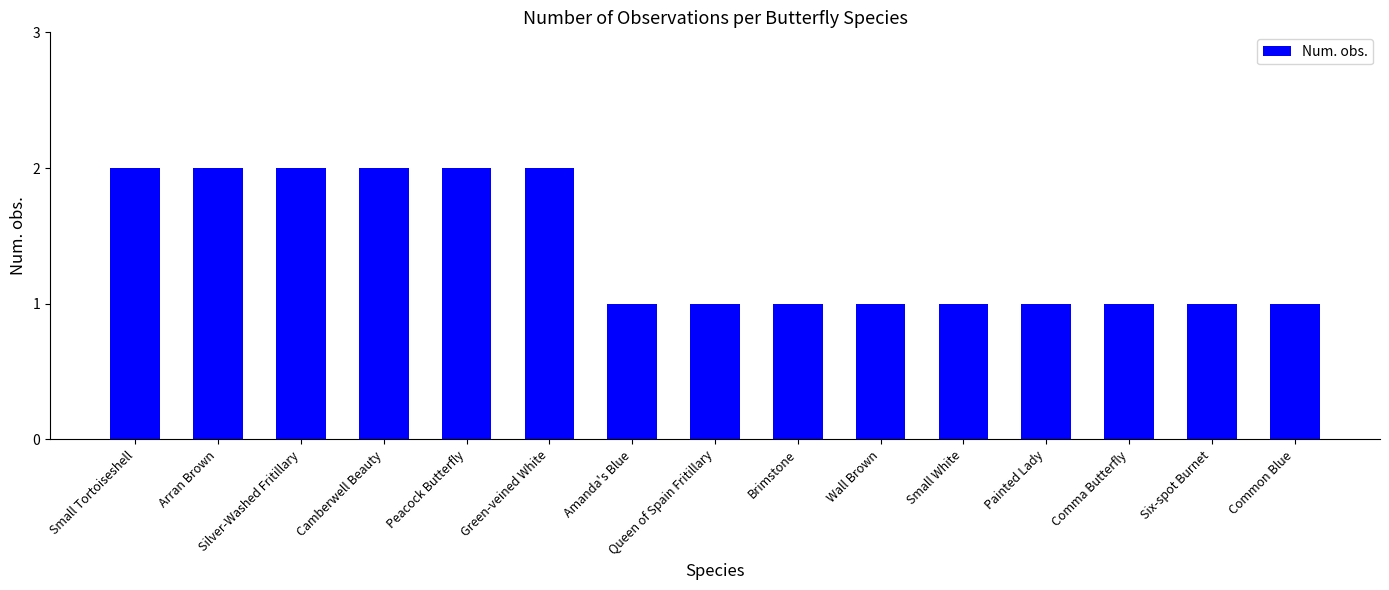

What is the average value?

1